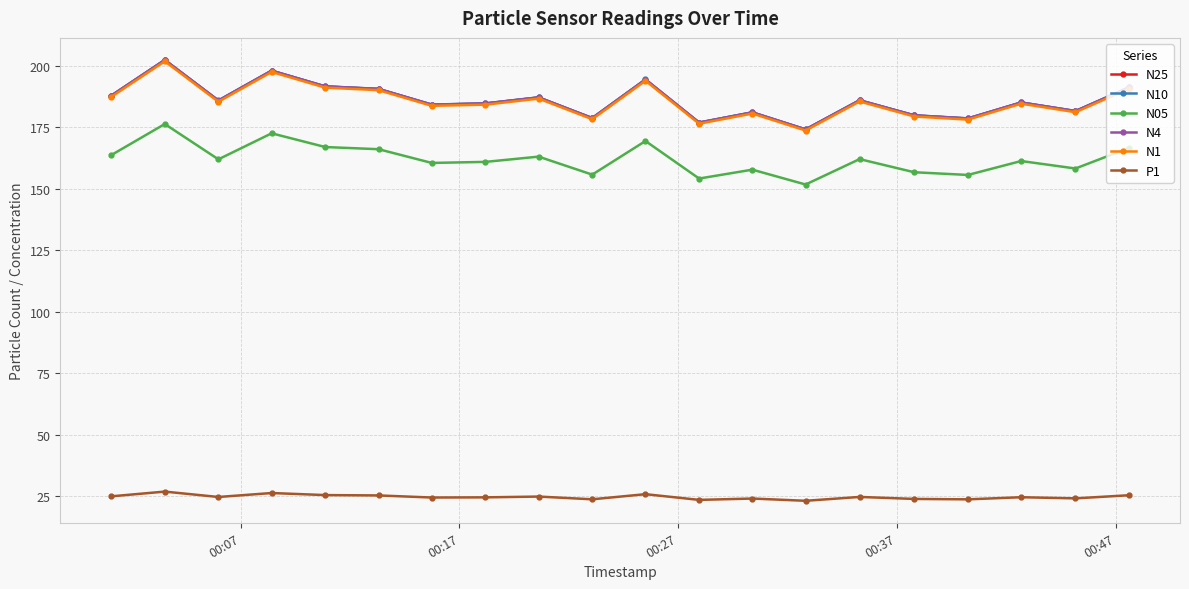

At how many categories does at least one series exceed 48?

20